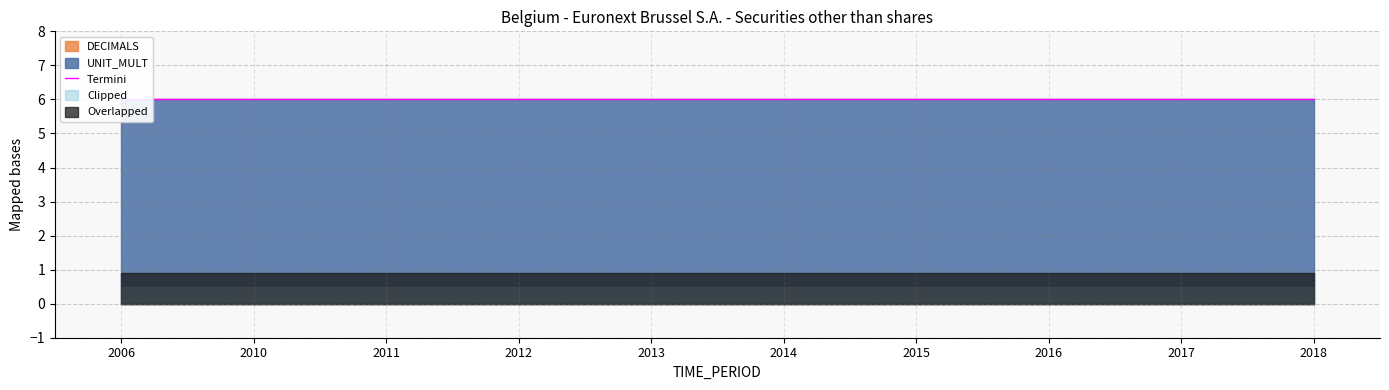

What is the total value across all series at 2017?

6